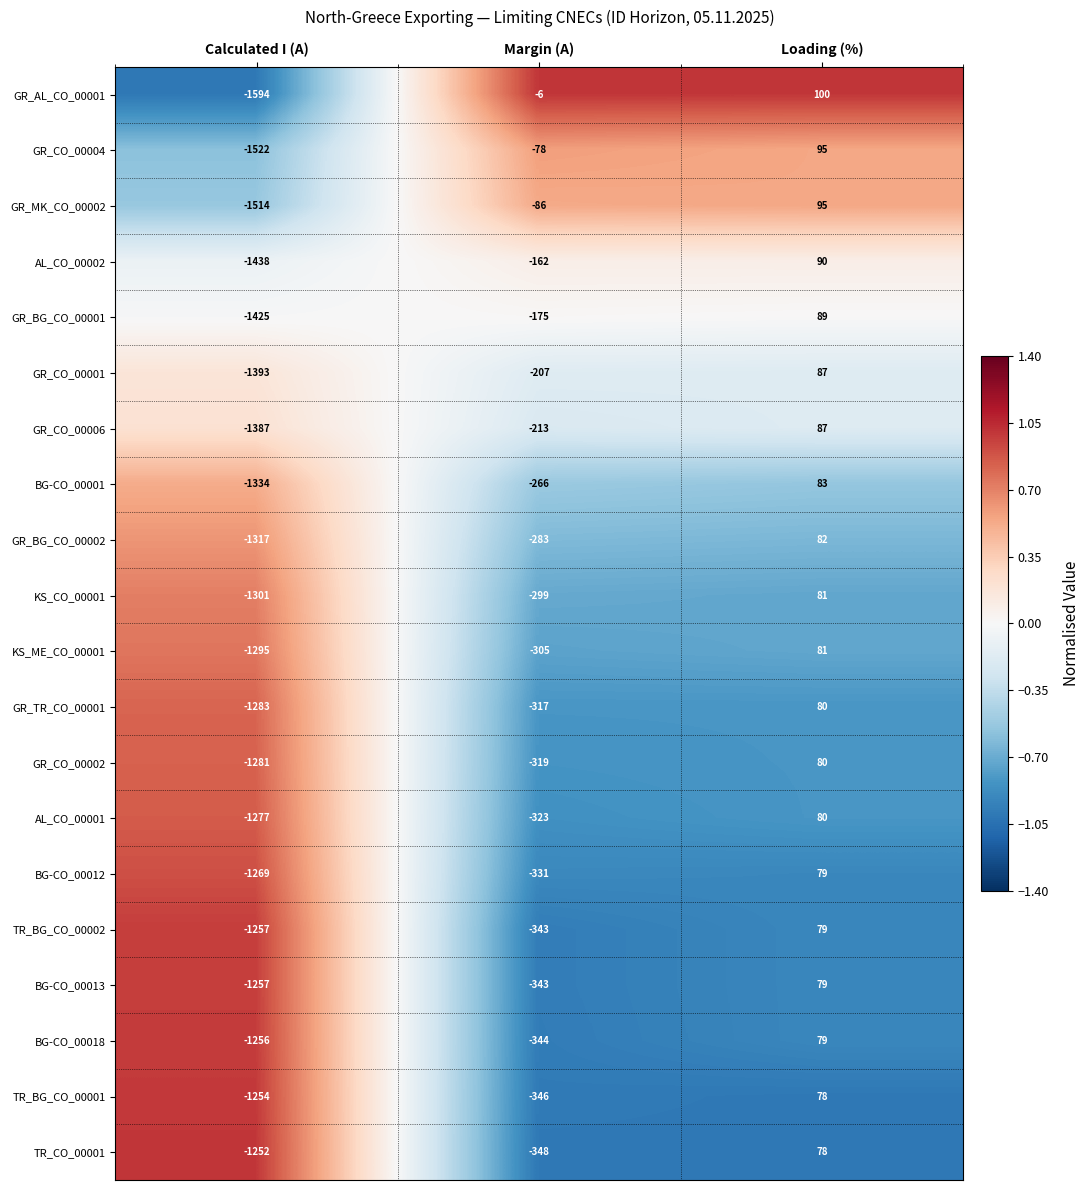

Is it true that GR_CO_00002 equals -319 at Margin (A)?

True